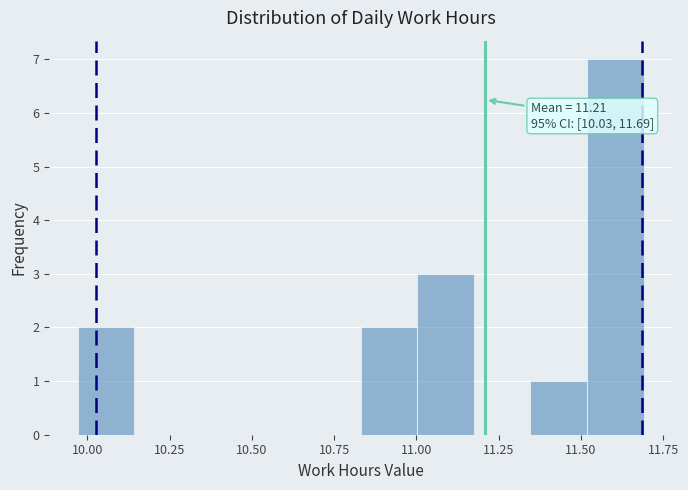

Around what value on the x-axis is the tallest bar? Give the approximate position of its centre, as read against the axis.

11.60